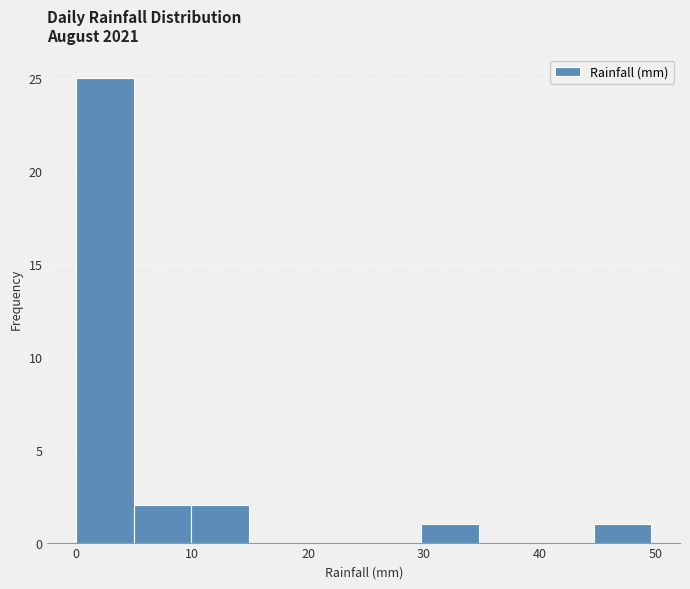

Reading left to right, transcribe this chart: for each bar, give the range it covers on the x-axis and its height. Neither the bar edges nor the heights are printed on the chart, so give them approximately, as read against the axes.

0 to 5: 25
5 to 10: 2
10 to 15: 2
15 to 20: 0
20 to 25: 0
25 to 30: 0
30 to 35: 1
35 to 40: 0
40 to 45: 0
45 to 50: 1